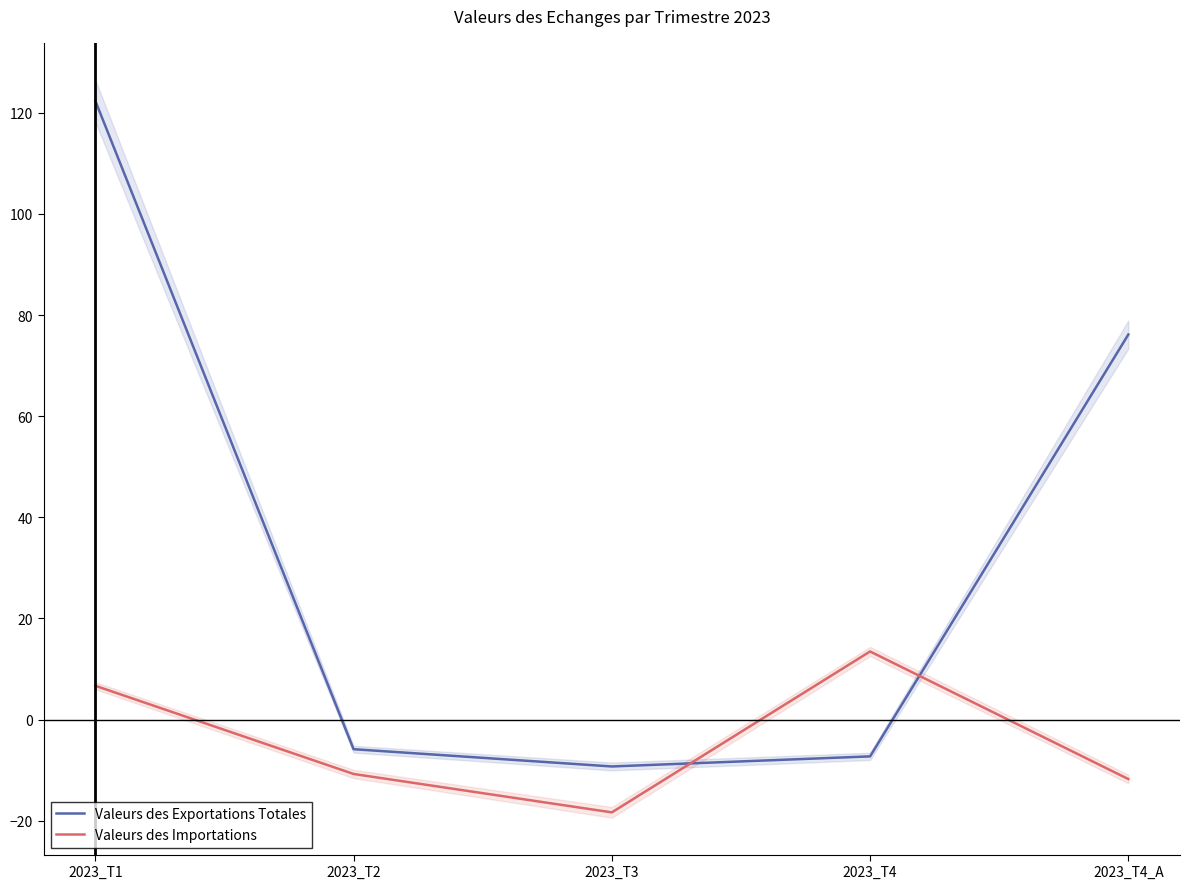

Between which two adjacent categories do Valeurs des Importations and Valeurs des Exportations Totales first intersect?

2023_T3 and 2023_T4